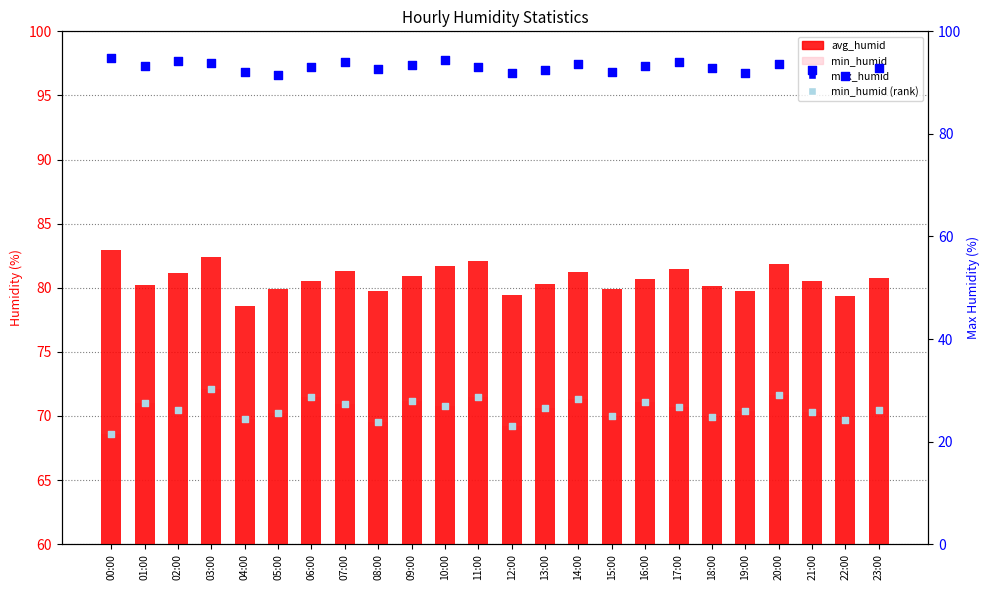

Which series reaches the maximum Y coordinate?

max_humid